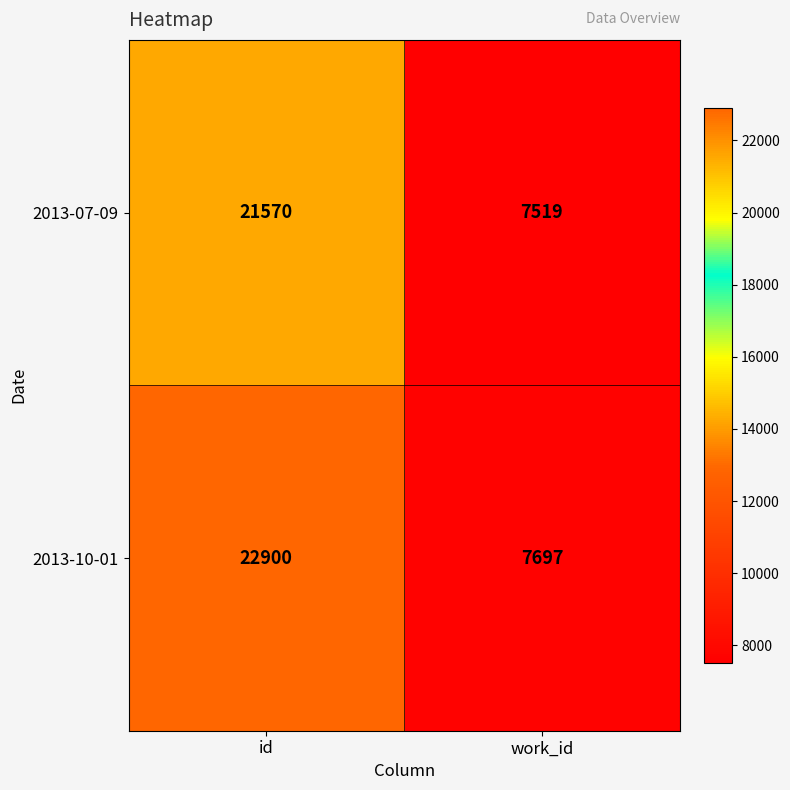

The value of 2013-07-09 at work_id is 10119. True or false?

False